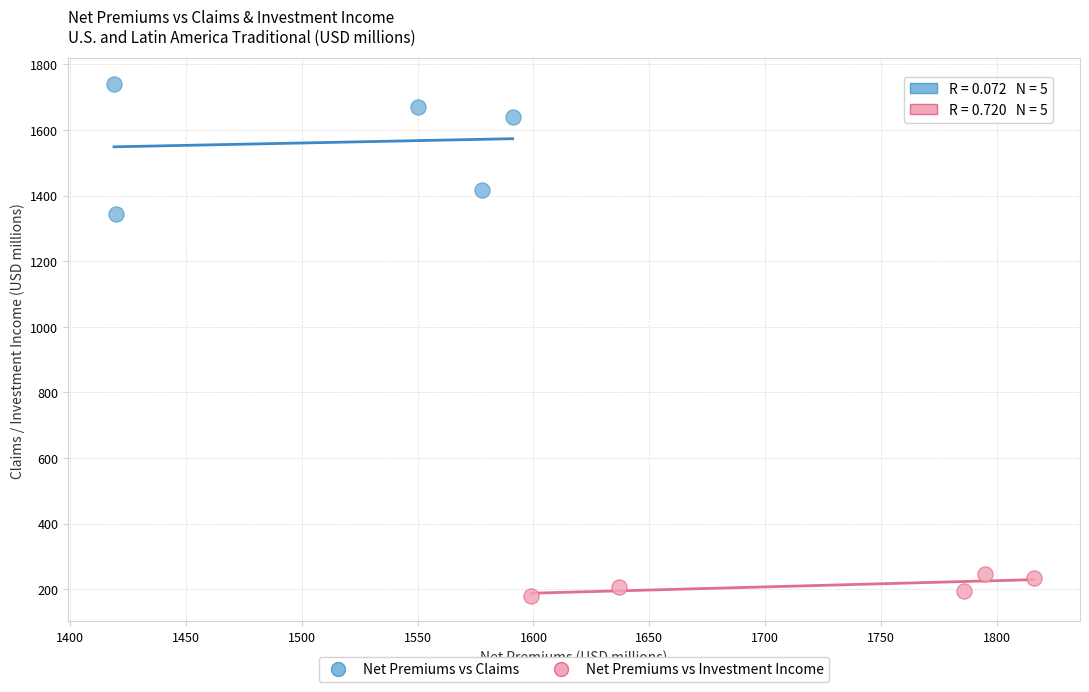

Which series has the widest spread of Y values?

Net Premiums vs Claims